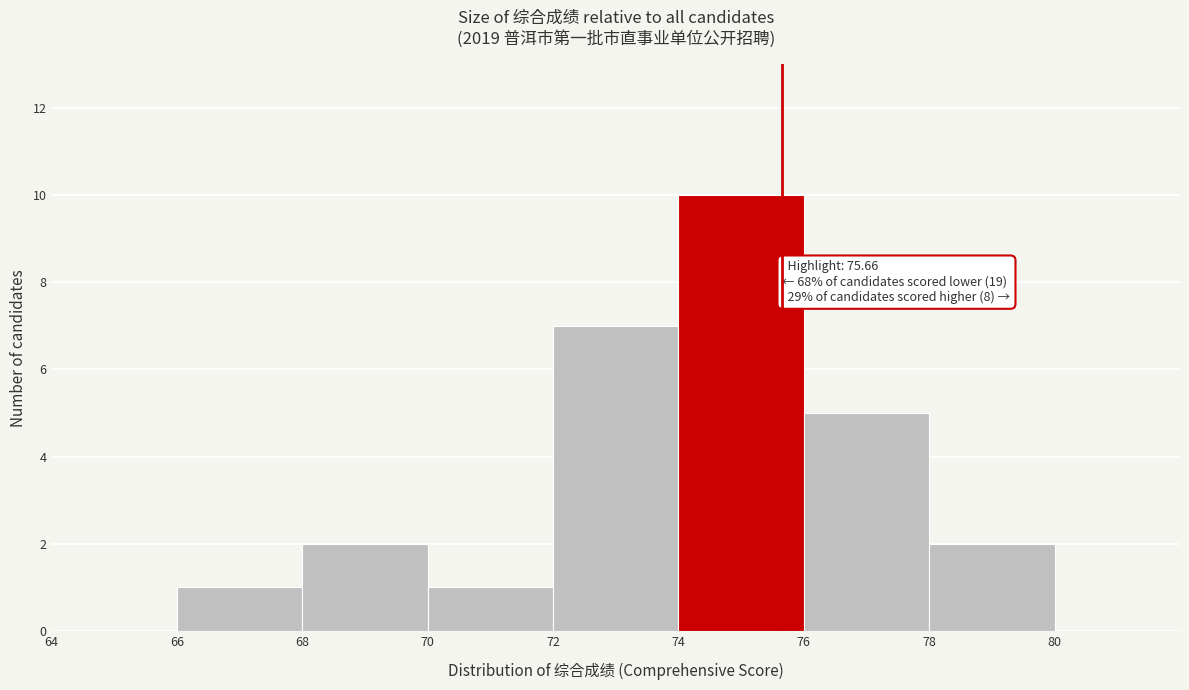

Over which range of the x-axis is the bar tallest?

74 to 76